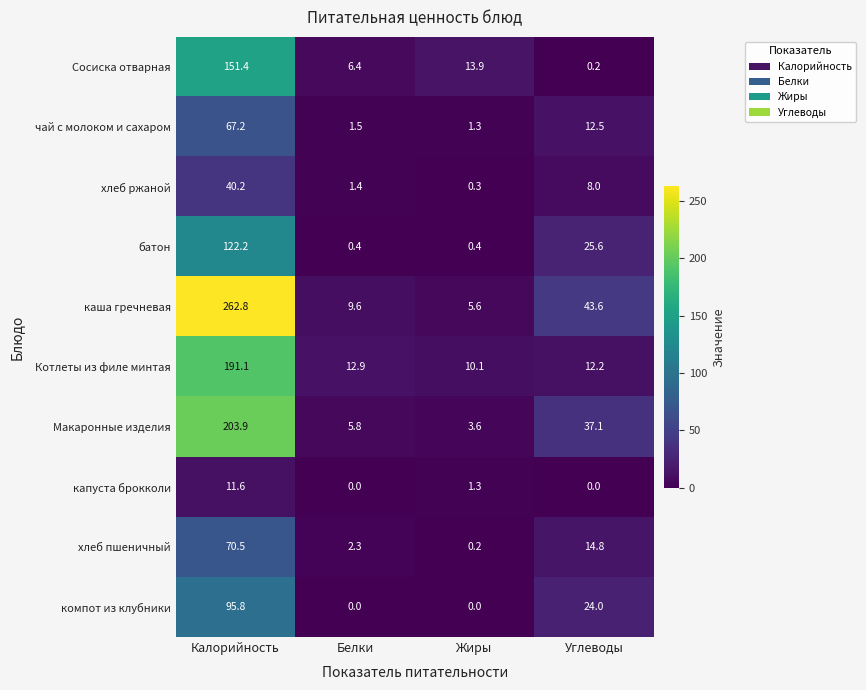

At which category is the sum across all series the highest?

Калорийность